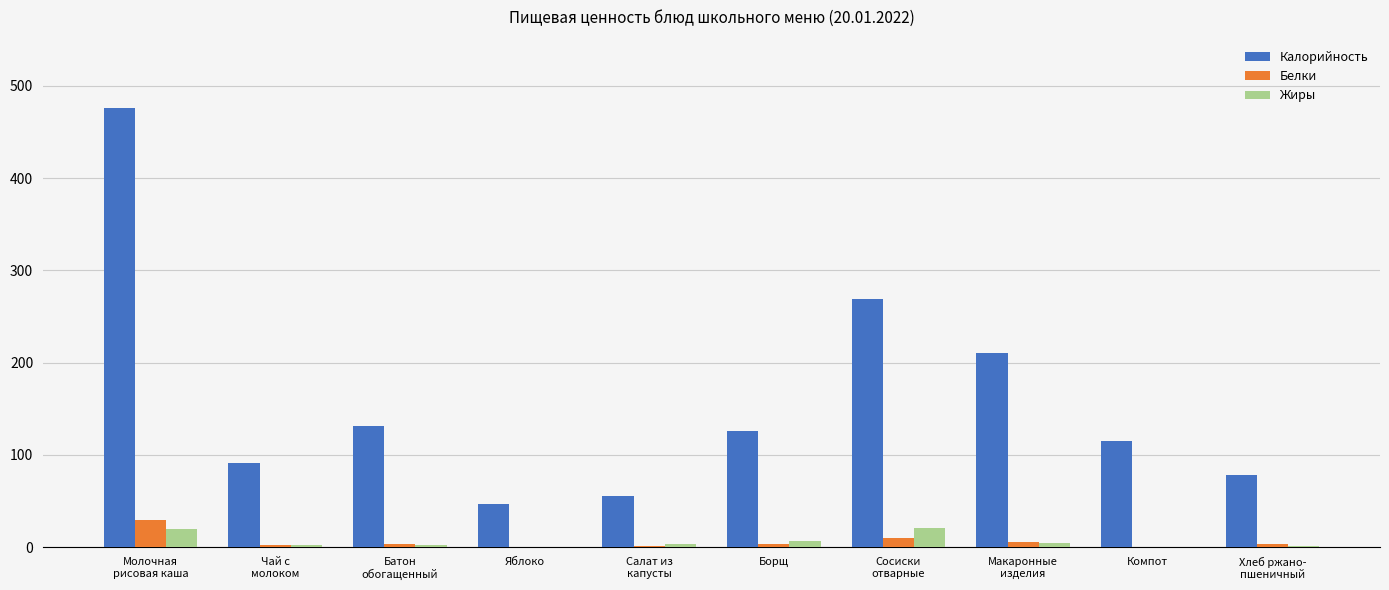

What is the sum of all Жиры values?

61